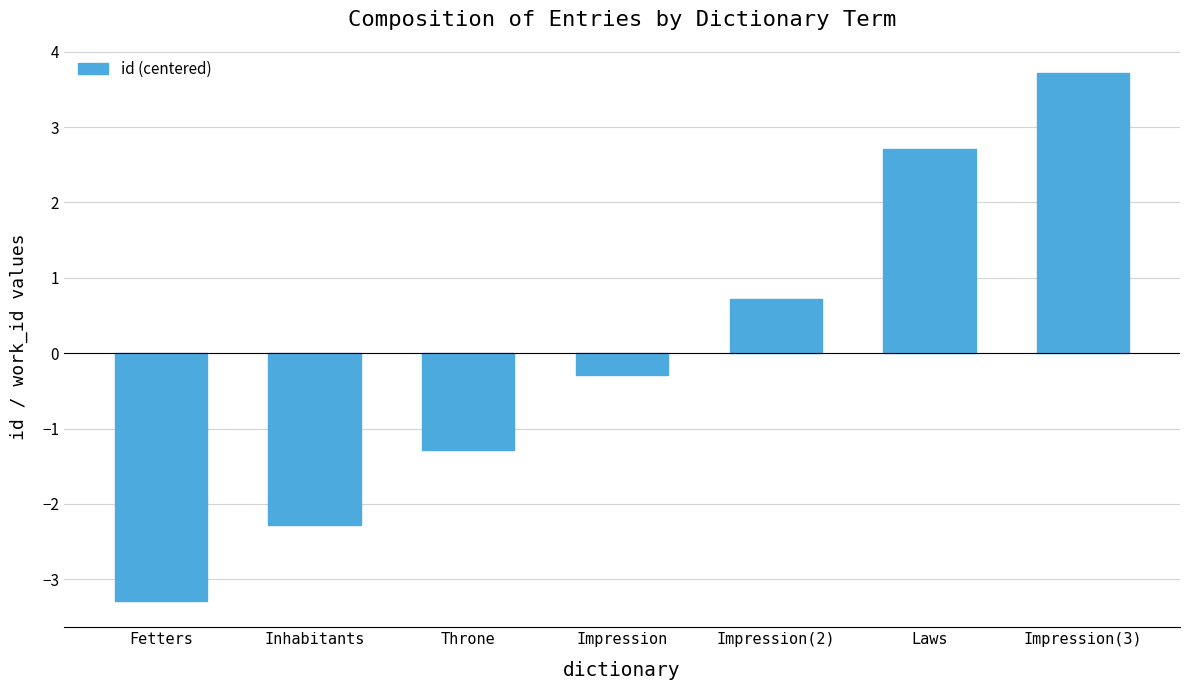

Where is the data nearest to the value 0?

Impression